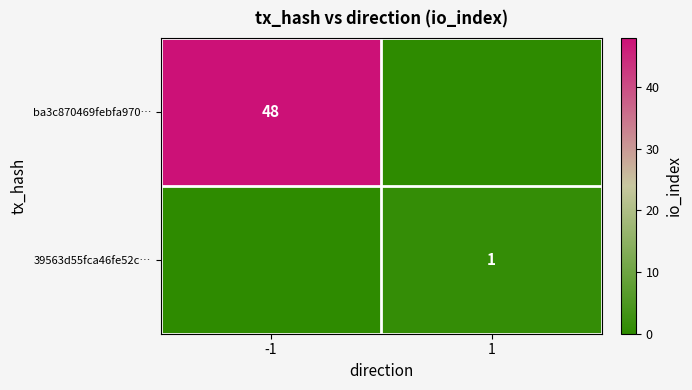

The value of 39563d55fca46fe52c… at 1 is 2. True or false?

False